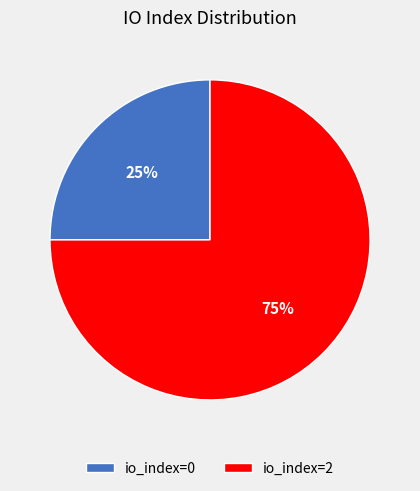

How many segments does this pie chart have?

2